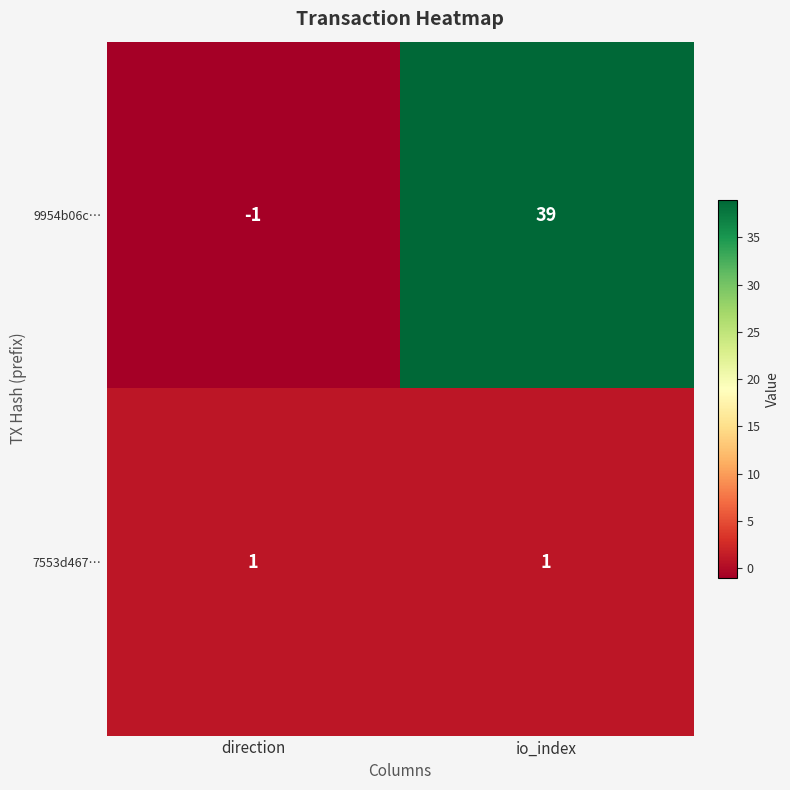

What is the average value of the 9954b06c… series?

19